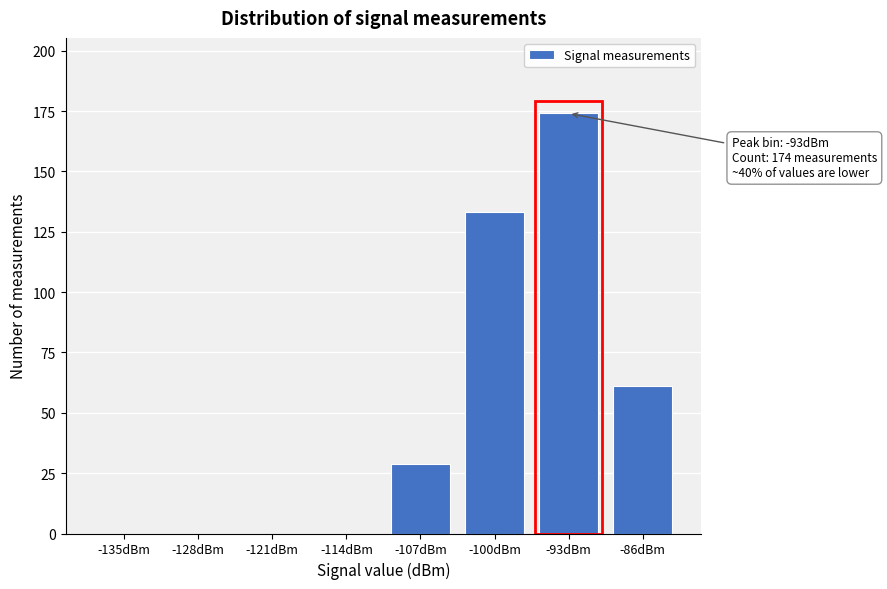

Reading left to right, extract all data points from this chart.

-135dBm=0	-128dBm=0	-121dBm=0	-114dBm=0	-107dBm=29	-100dBm=133	-93dBm=174	-86dBm=61